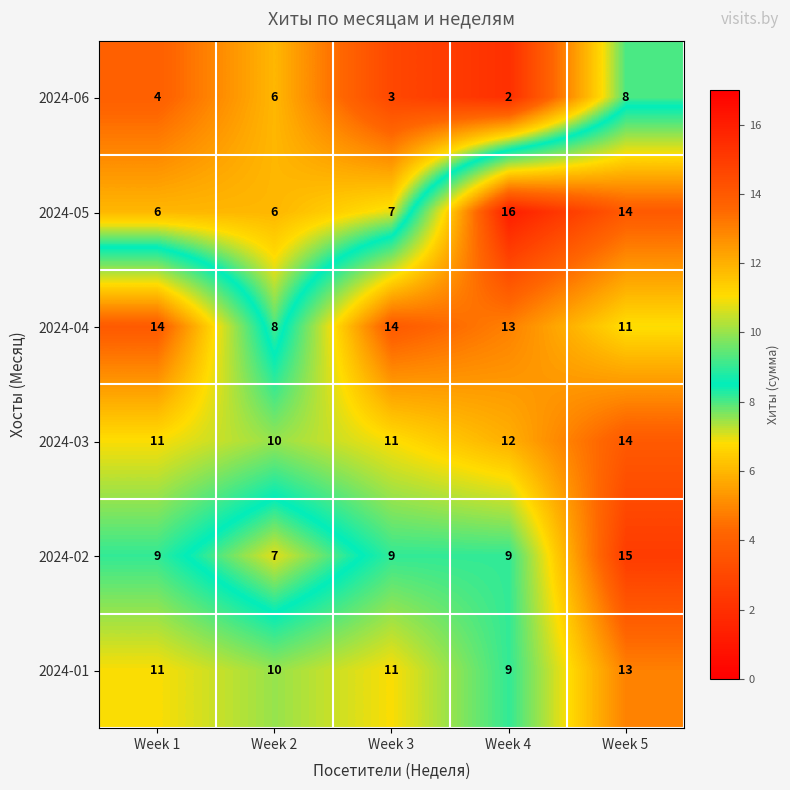

Is it true that 2024-02 equals 9 at Week 1?

True